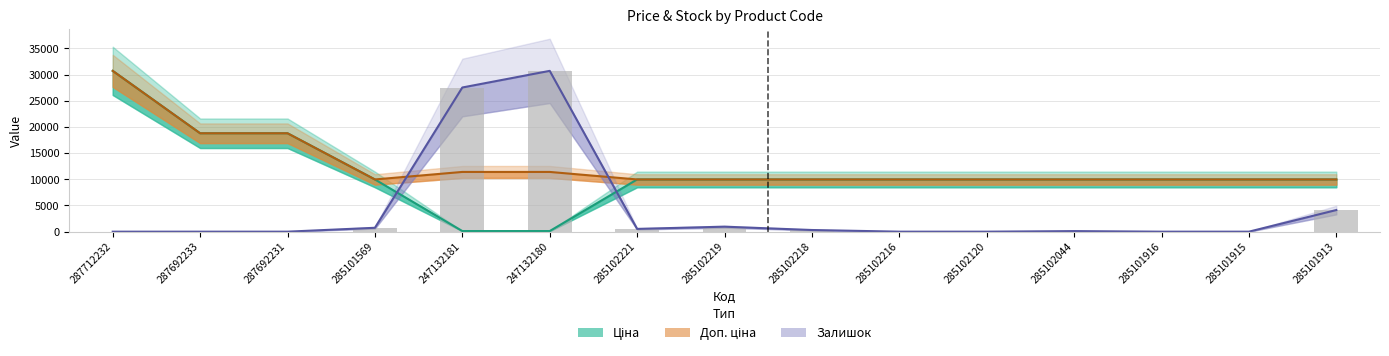

What position from the left is 285102120?

11